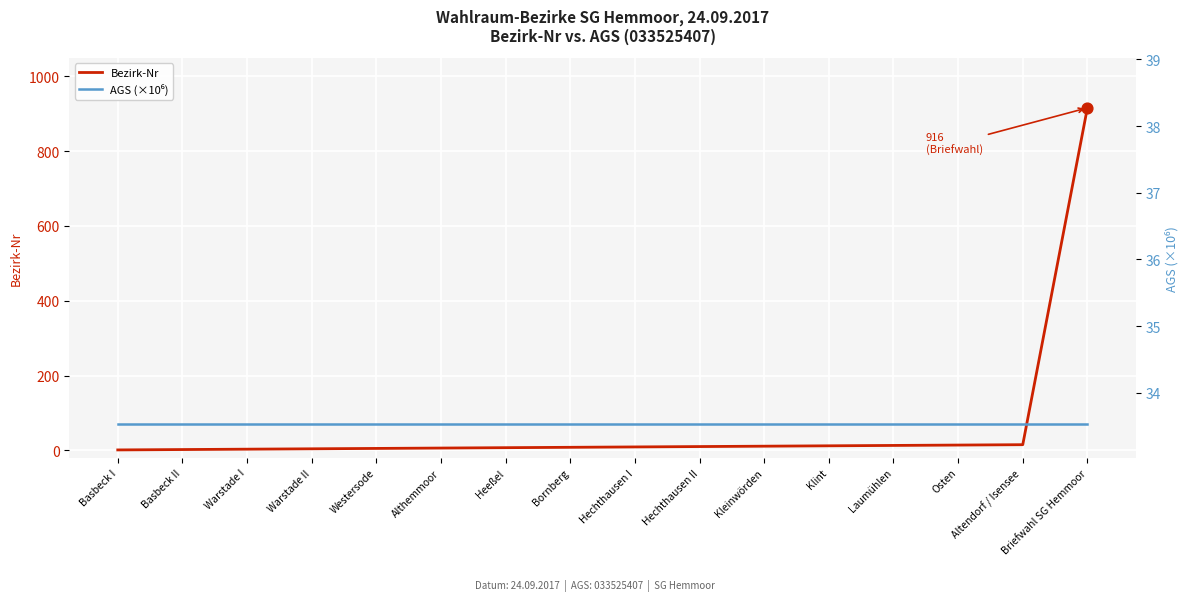

What is the total value across all series at Osten?

47.5